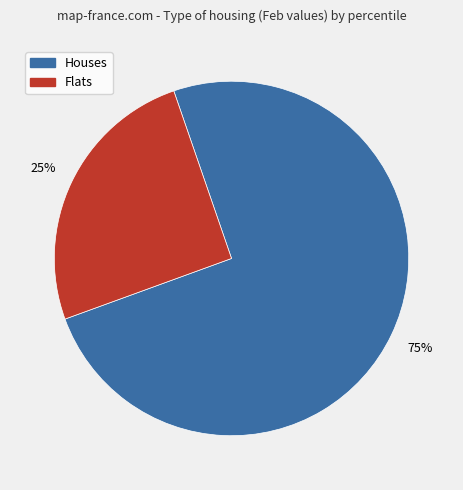

To the nearest percent, what is the average slice percentage?

50%